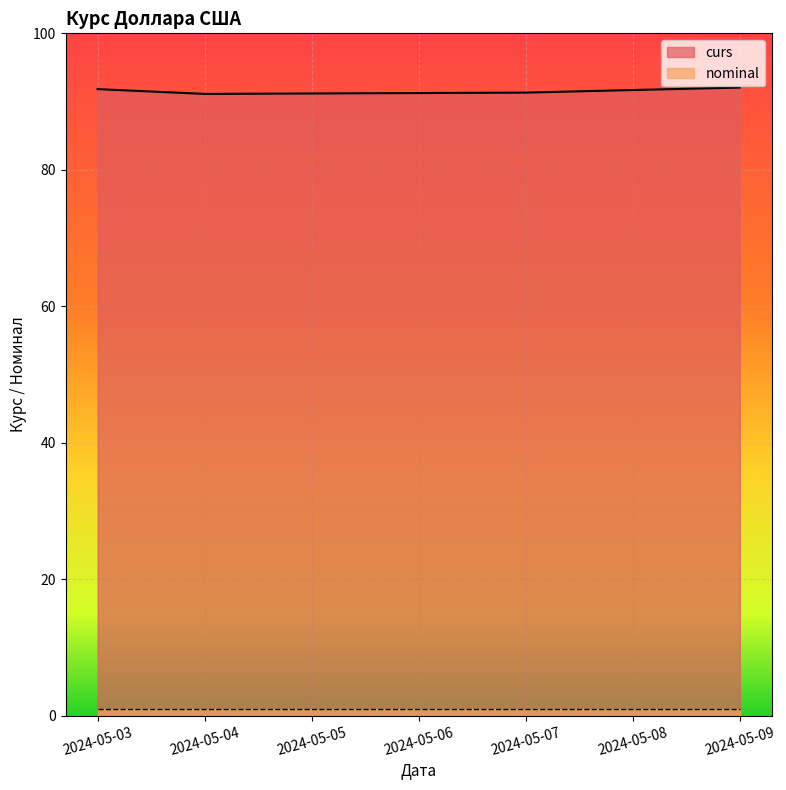

Is the value of curs at 2024-05-07 greater than the value of nominal at 2024-05-04?

Yes